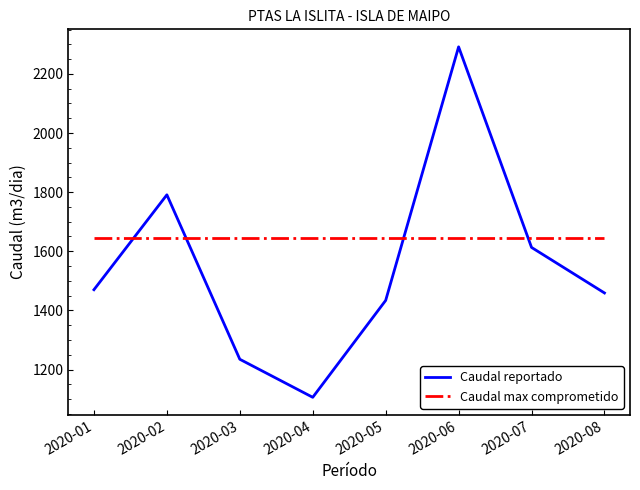

Between 2020-03 and 2020-05, which series saw the biggest shift?

Caudal reportado